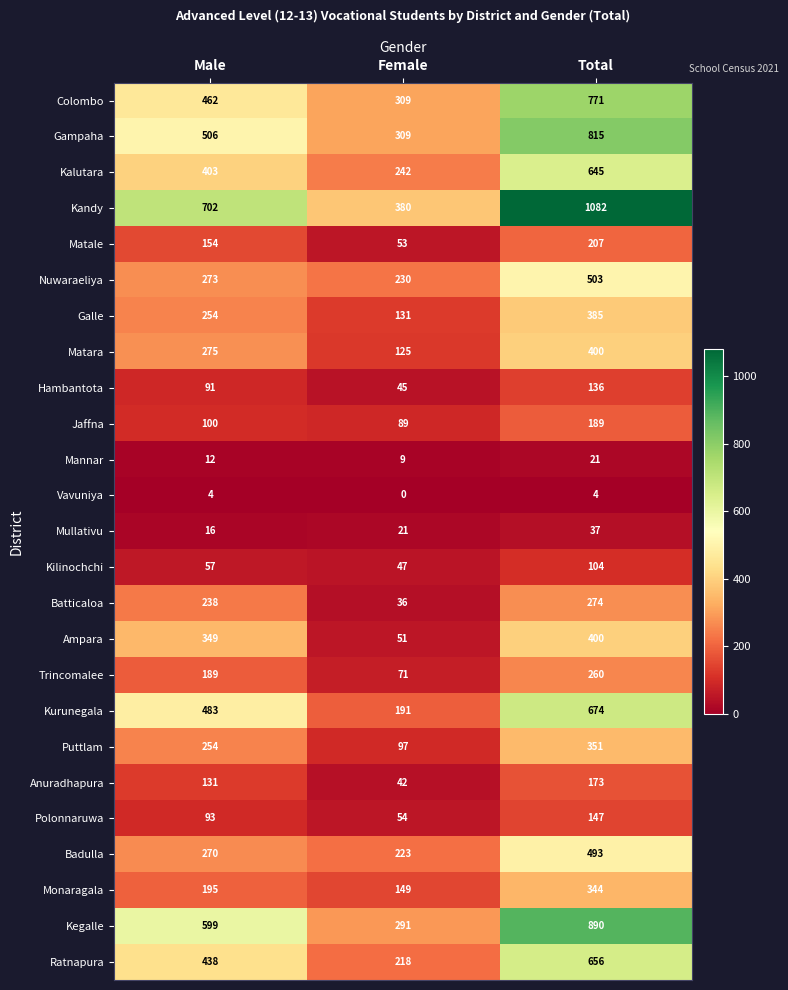

What is the lowest value of the Colombo series?

309